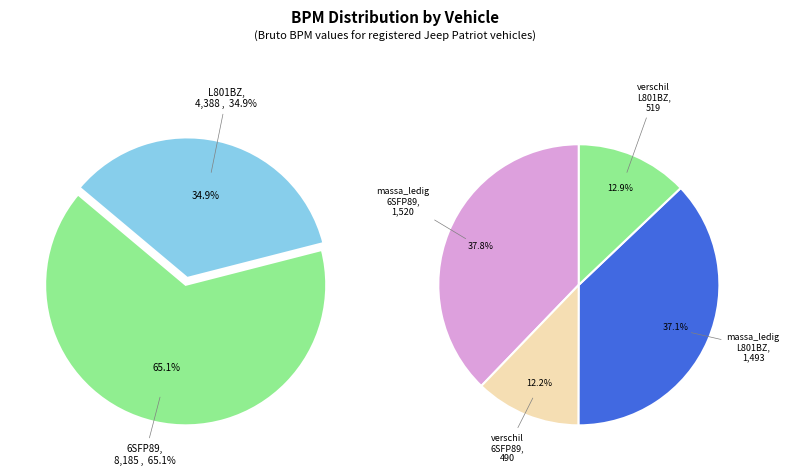

True or false: 6SFP89 accounts for 50% of the total.

False